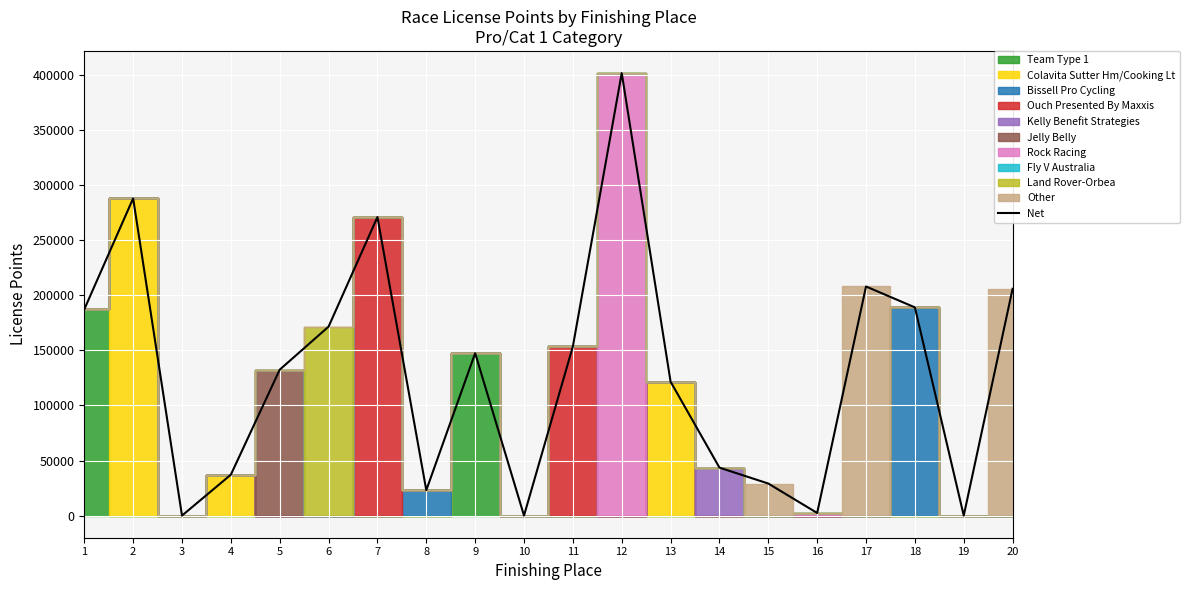

What is the value of the 18th point from the left?

189118